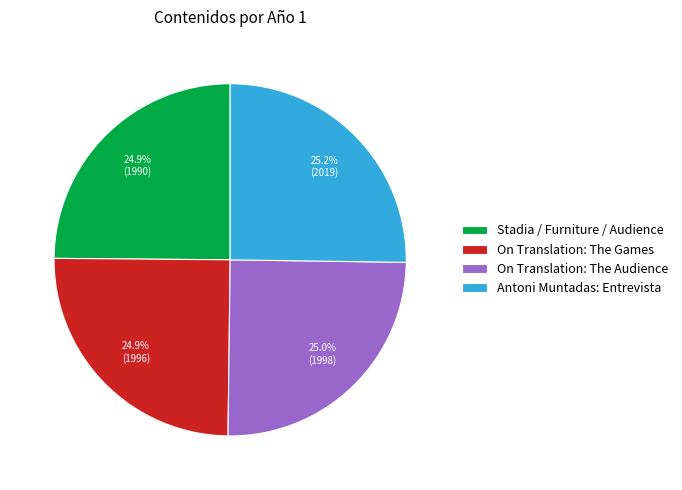

Is it true that On Translation: The Games is 13% of the pie?

False